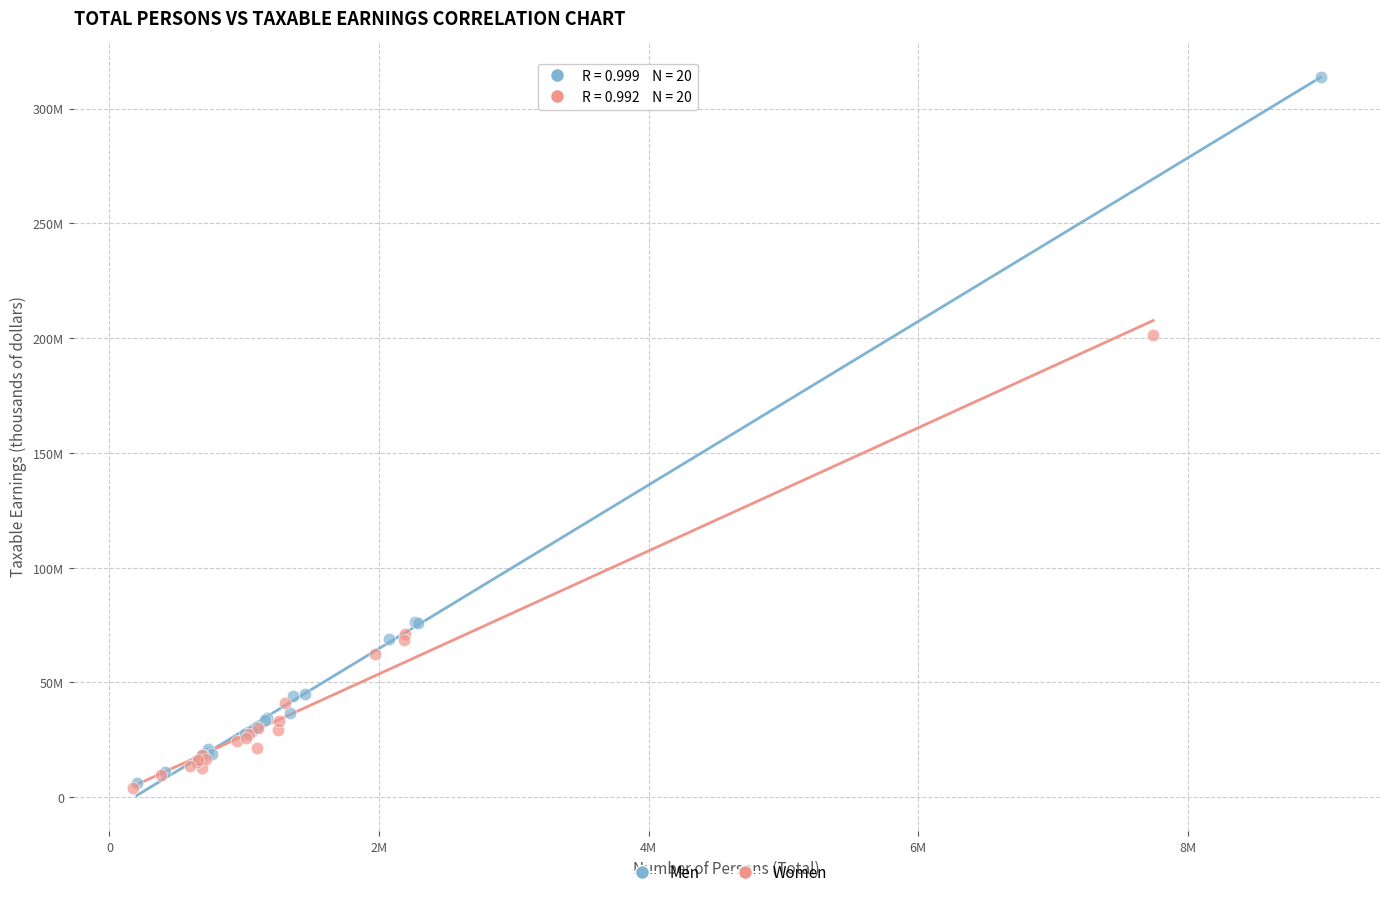

Which series reaches the maximum Y coordinate?

Men